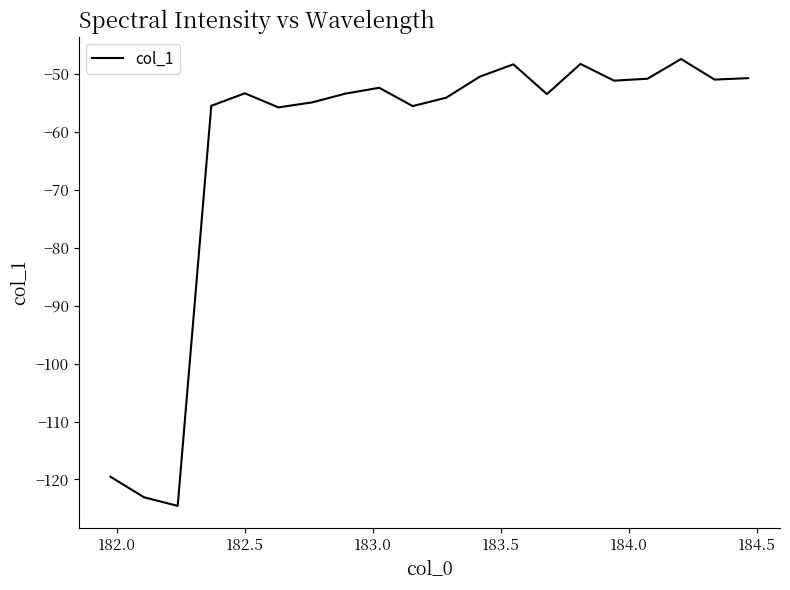

What is the minimum value shown in the chart?

-124.6